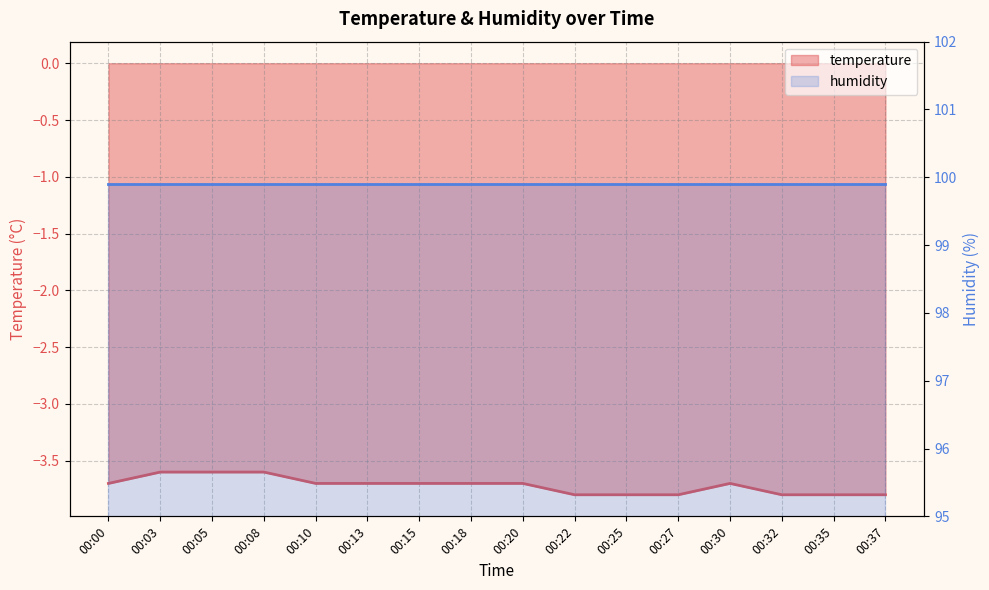

What is the smallest value displayed?

-3.8